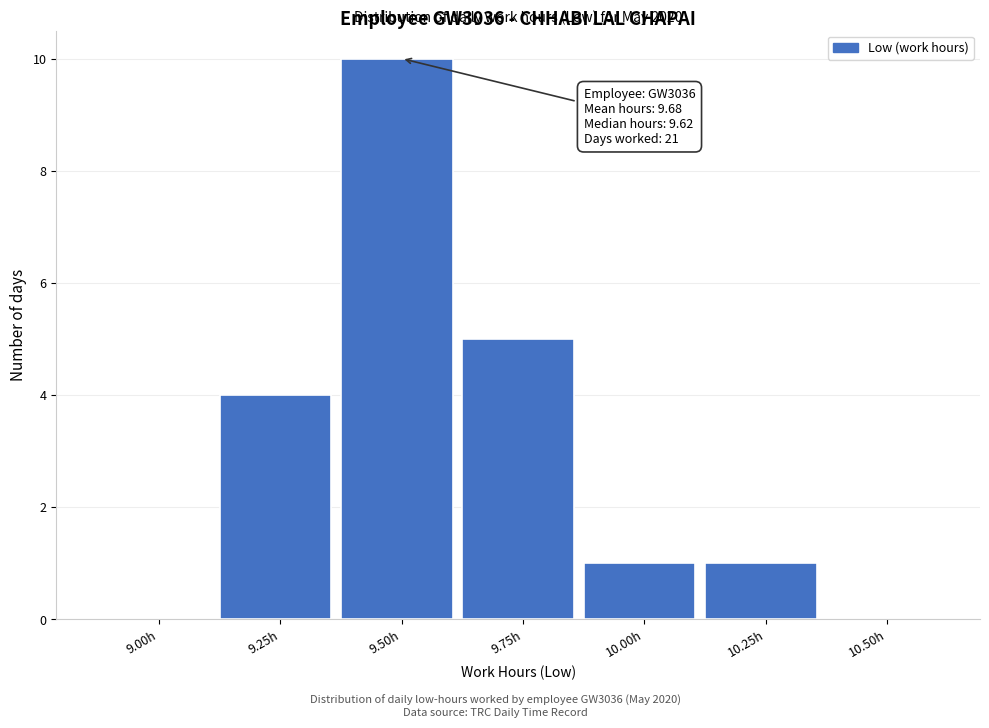

Reading left to right, list all the values displayed in this chart.

9.00h=0	9.25h=4	9.50h=10	9.75h=5	10.00h=1	10.25h=1	10.50h=0